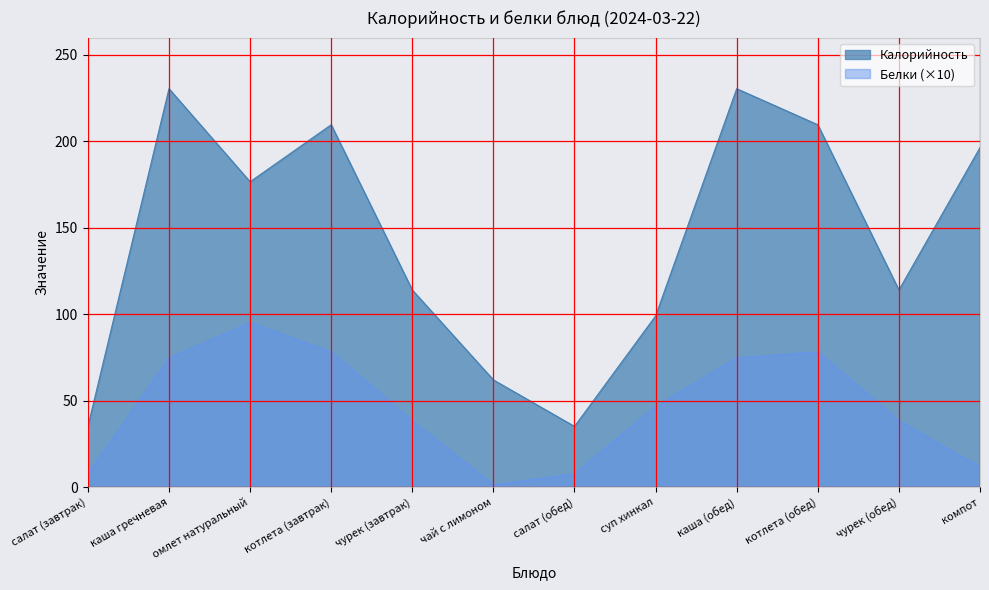

At which label does Белки reach its peak?

омлет натуральный